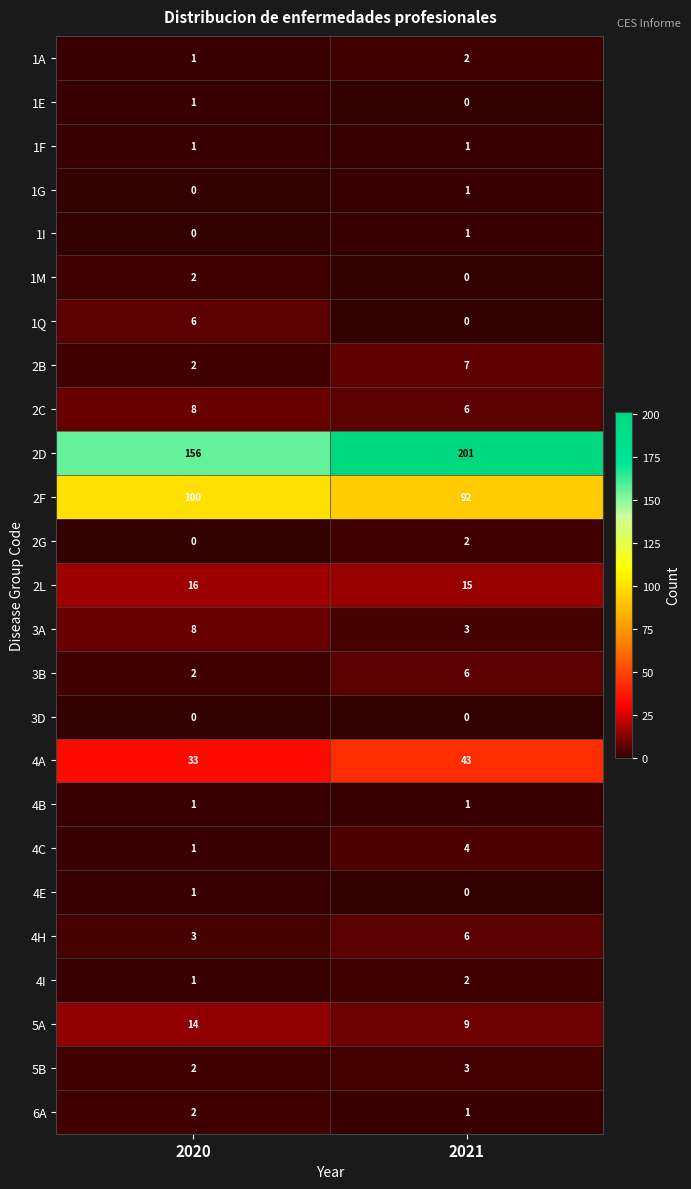

What is the average value of the 4A series?

38